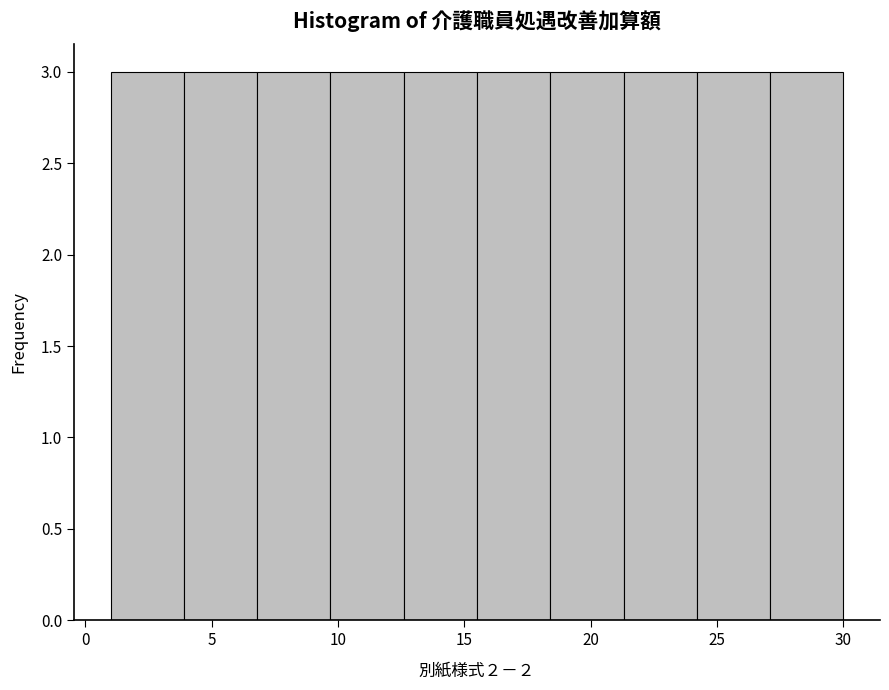

How tall is the bar that spans 1.0 to 3.9 on the x-axis? Neither the bar edges nor the heights are printed on the chart, so give them approximately, as read against the axes.

3